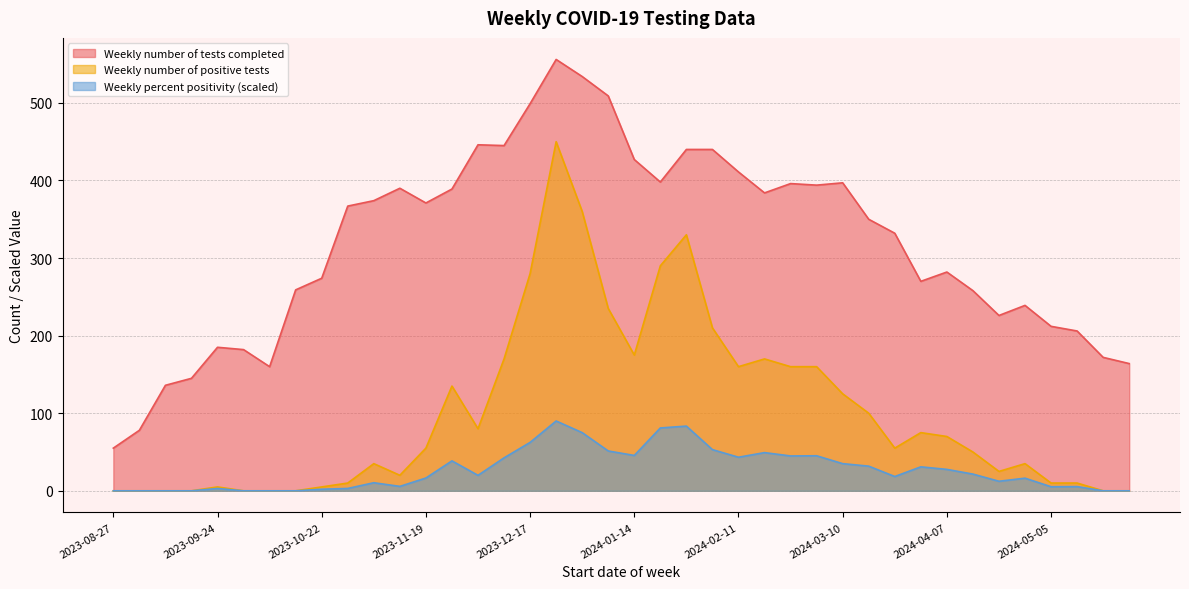

The Weekly number of tests completed series shows 212.0 at 2024-05-05. True or false?

True